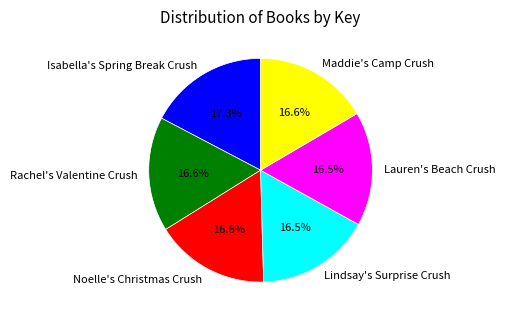

Does any single category account for the majority?

No